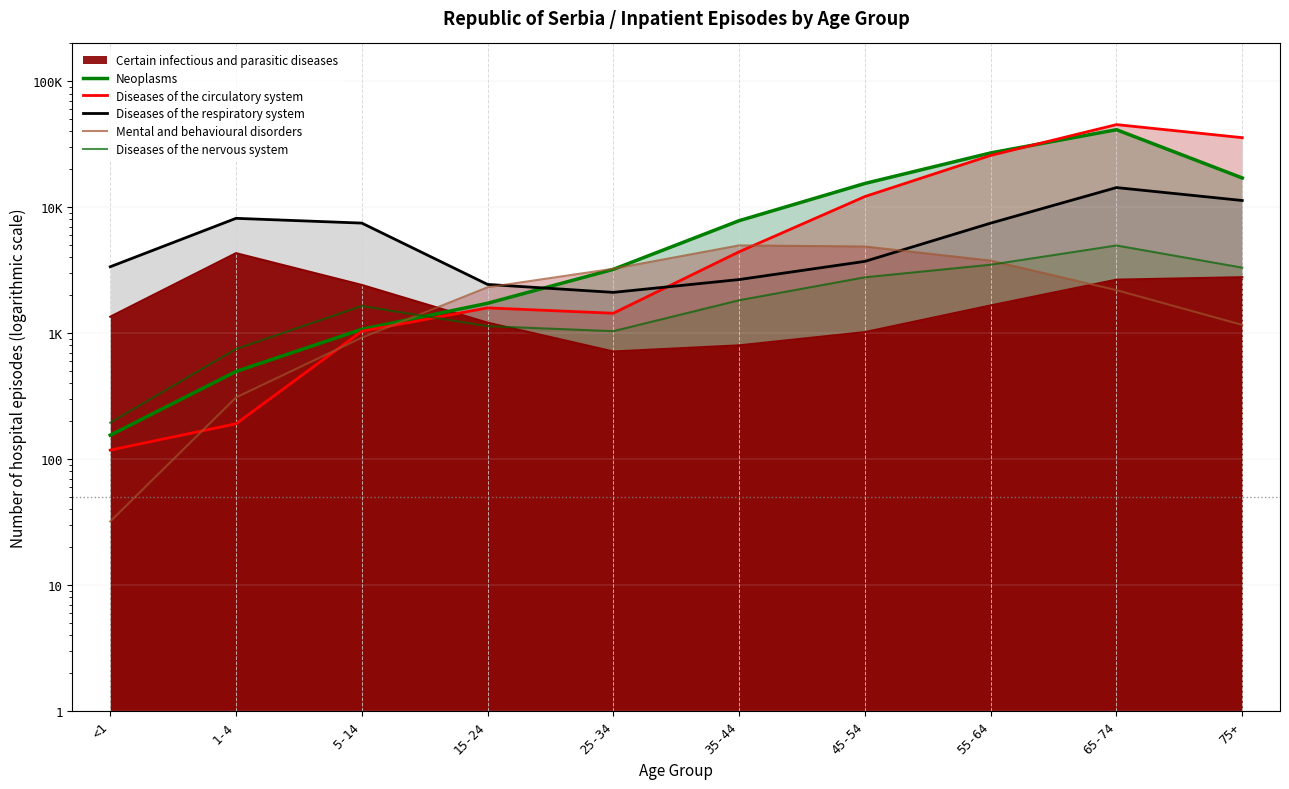

What is the difference between the maximum and minimum values in the Neoplasms series?

41146